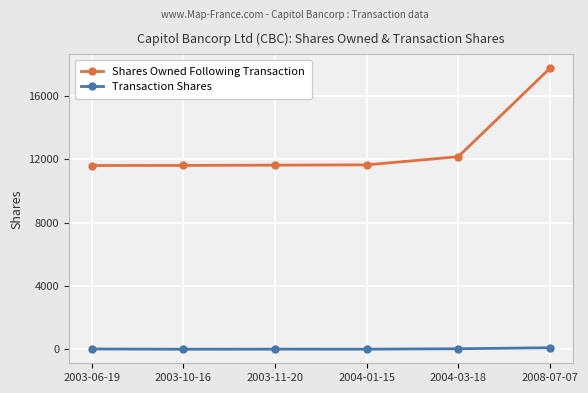

How many data points does each series have?

6